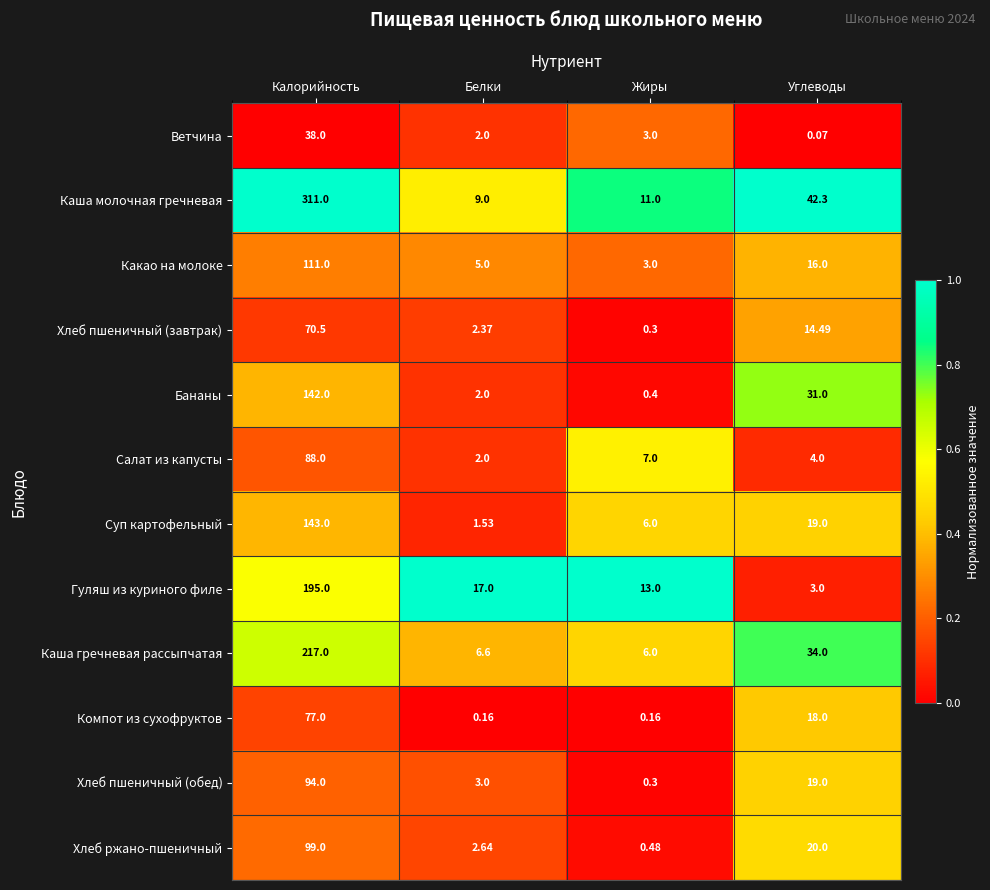

Which series changed the most between Калорийность and Жиры?

Каша молочная гречневая